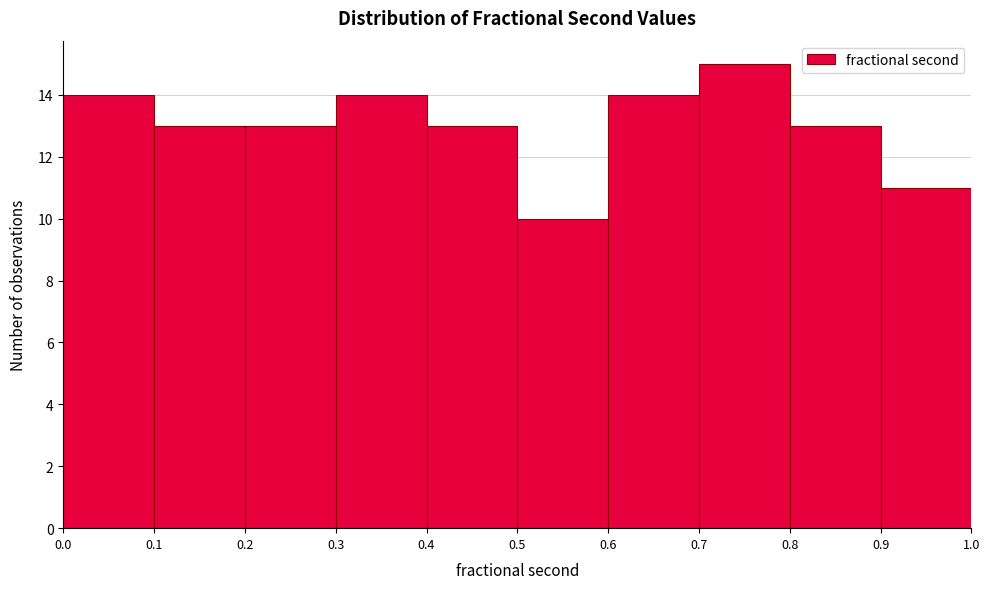

What is the height of the bar covering 0.2 to 0.3 on the x-axis? The values are not printed on the chart, so give them approximately, as read against the axis.

13